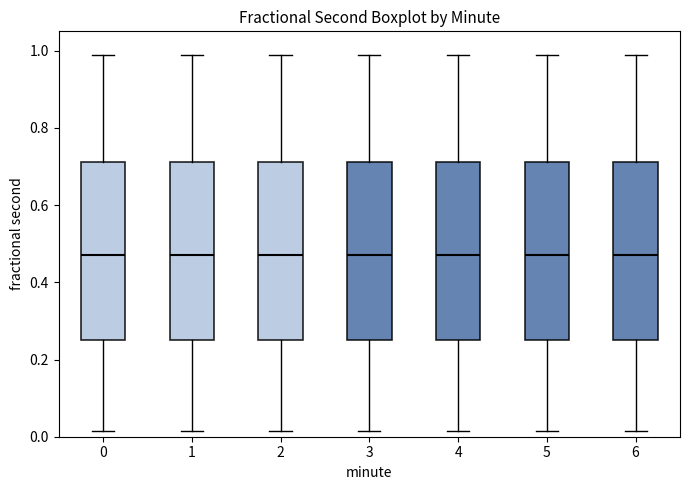

Where does the median line of the box at x = 3 sit on the y-axis? The values are not printed on the chart, so give them approximately, as read against the axis.

0.48